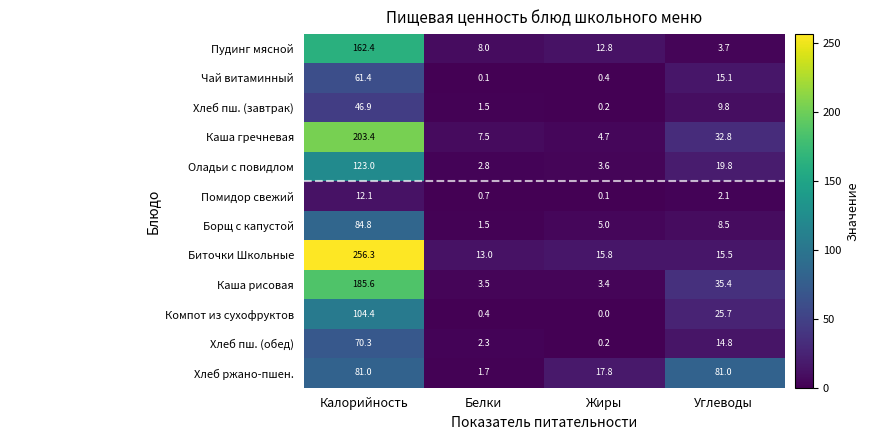

What is the maximum value shown in the chart?

256.3